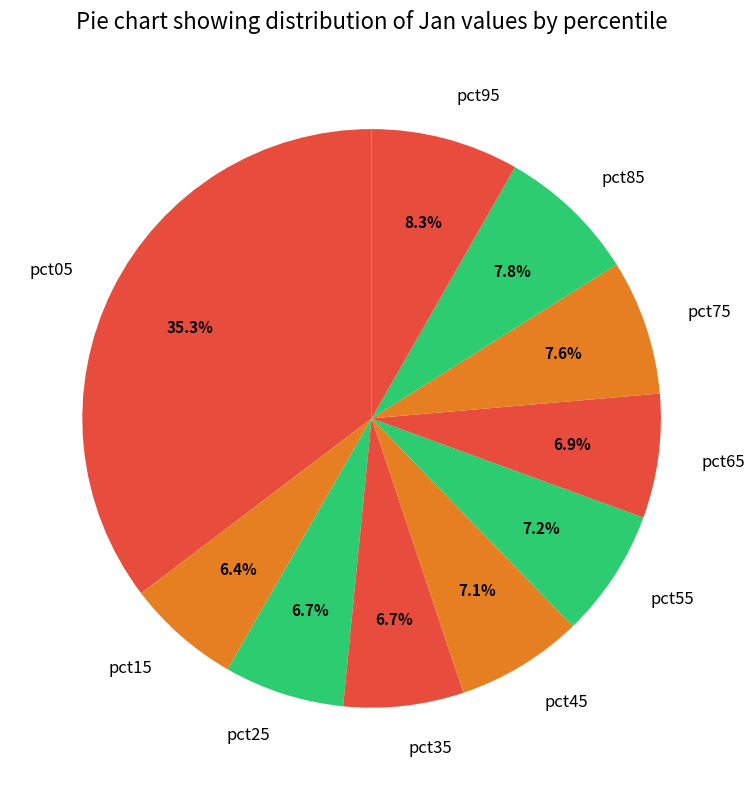

What percentage is the pct35 slice, to the nearest percent?

7%